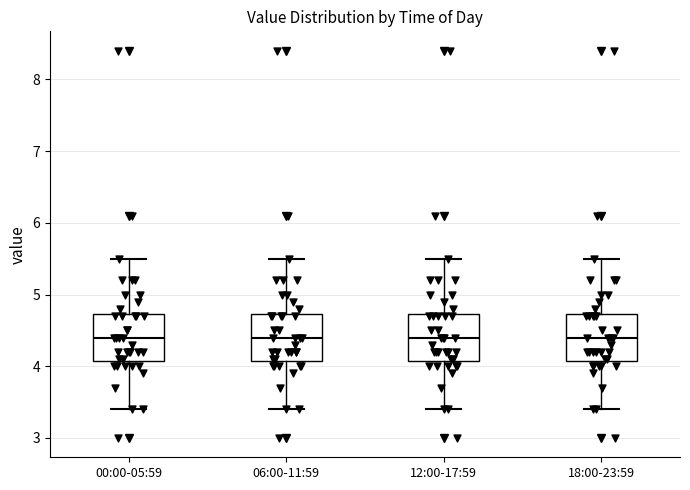

Reading left to right, transcribe this box plot: for each box, give where its median line is, the range the box spans, and where its two whiskers end, as read against the y-axis. The values are not printed on the chart, so give them approximately, as read against the axis.

00:00-05:59: median 4.4, box 4.1 to 4.7, whiskers 3.4 to 5.5
06:00-11:59: median 4.4, box 4.1 to 4.7, whiskers 3.4 to 5.5
12:00-17:59: median 4.4, box 4.1 to 4.7, whiskers 3.4 to 5.5
18:00-23:59: median 4.4, box 4.1 to 4.7, whiskers 3.4 to 5.5